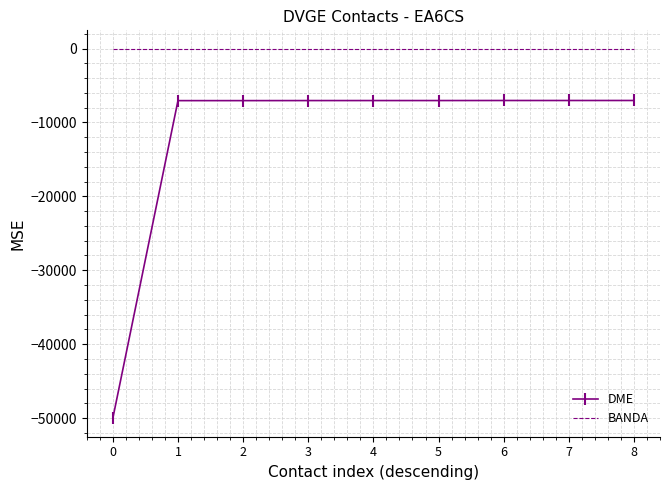

Is the value of DME at 0 greater than the value of BANDA at 4?

No